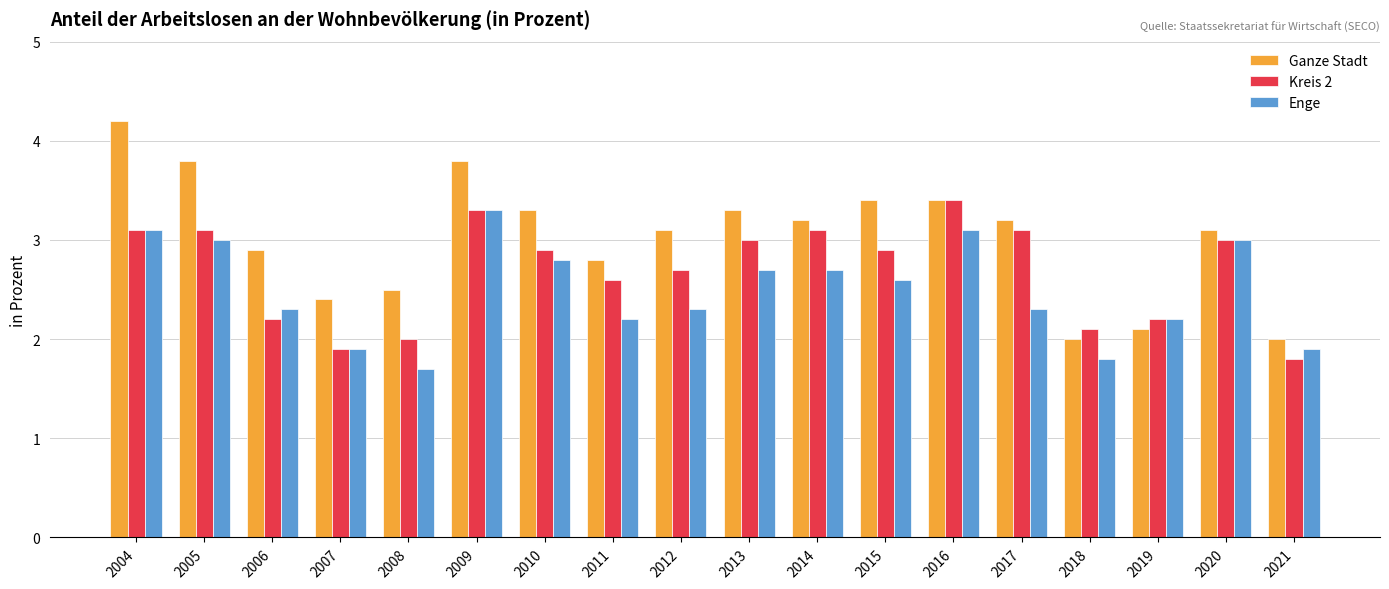

What is the minimum value shown in the chart?

1.7